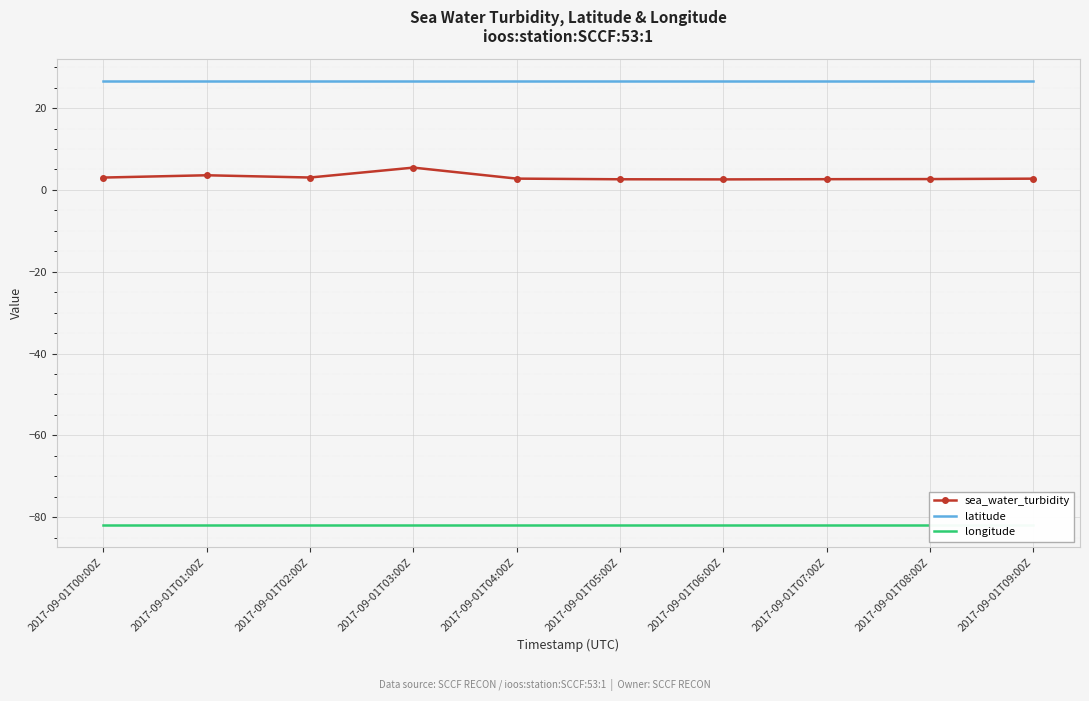

Is it true that longitude equals -144.9 at 2017-09-01T02:00Z?

False